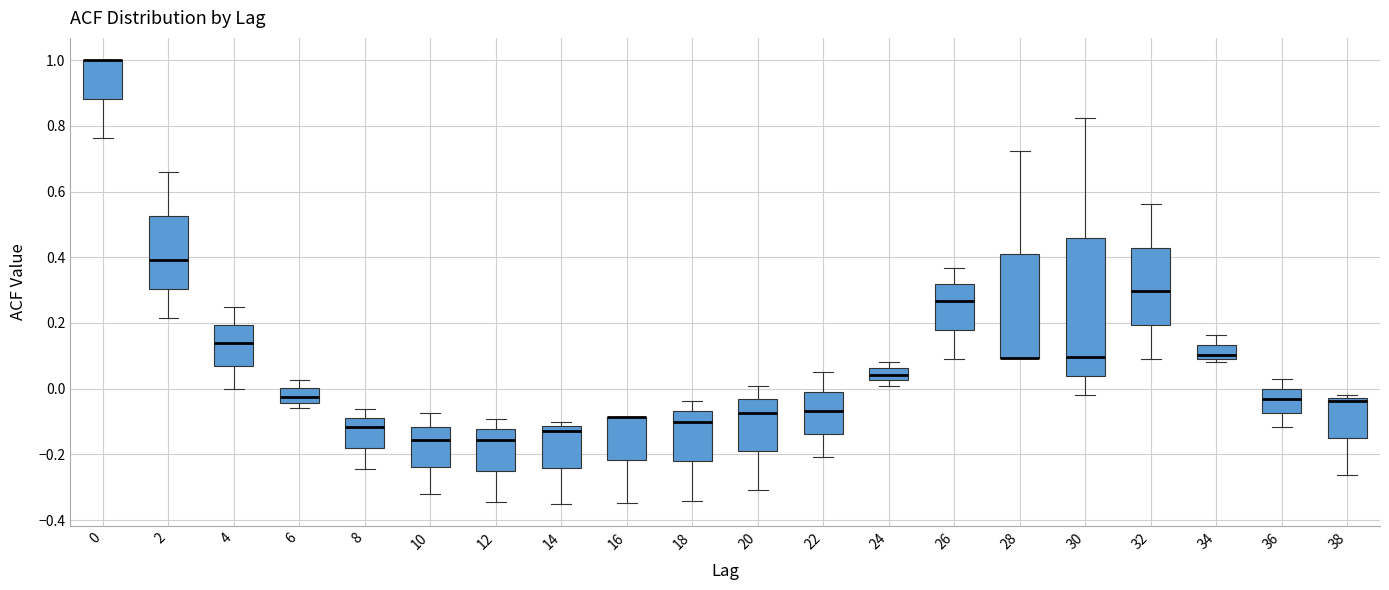

Where does the lower whisker of the box at x = 8 end on the y-axis? The values are not printed on the chart, so give them approximately, as read against the axis.

-0.24